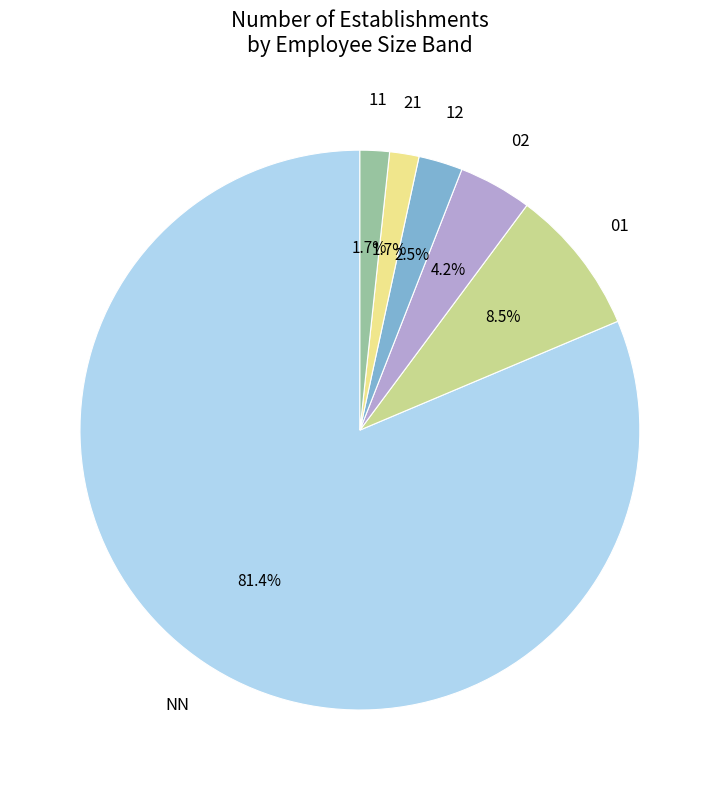

Is 21 the majority of the pie?

No